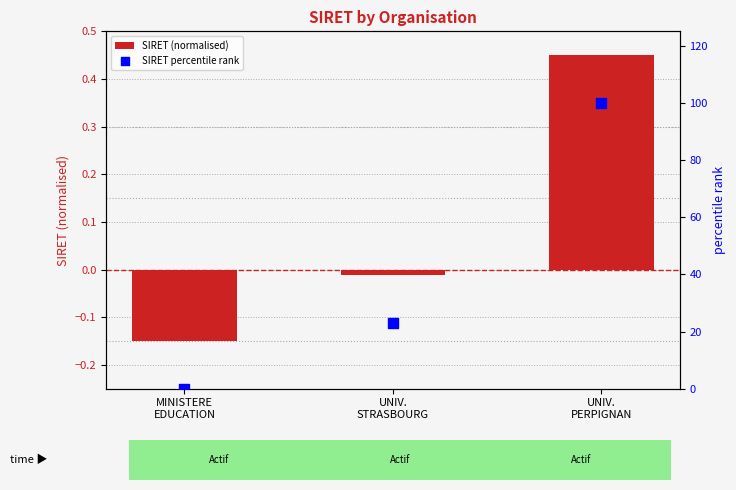

Is the value of SIRET (normalised) at UNIV.
STRASBOURG greater than the value of SIRET percentile rank at UNIV.
STRASBOURG?

No